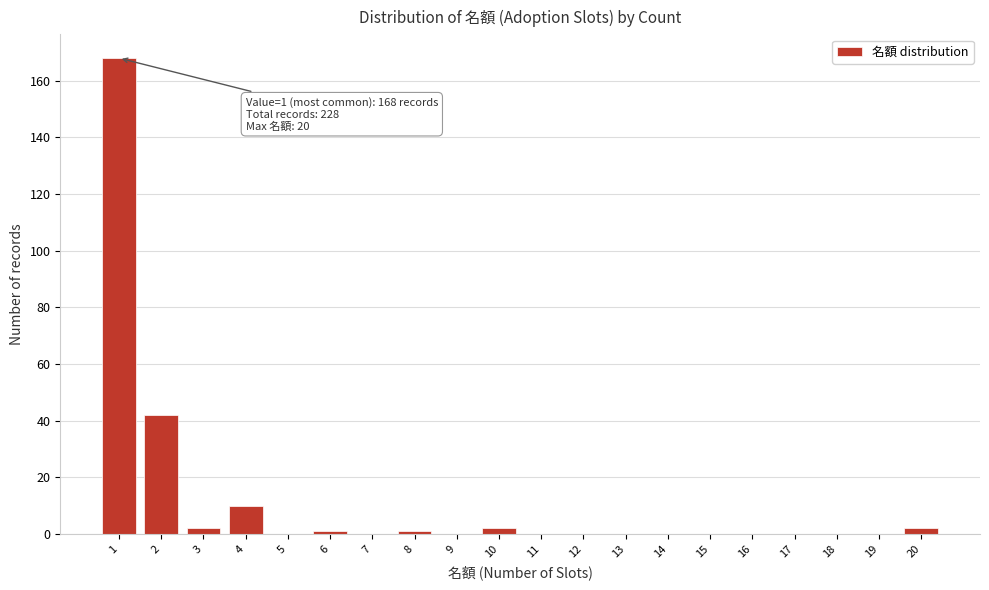

Reading left to right, list all the values displayed in this chart.

1=168	2=42	3=2	4=10	5=0	6=1	7=0	8=1	9=0	10=2	11=0	12=0	13=0	14=0	15=0	16=0	17=0	18=0	19=0	20=2